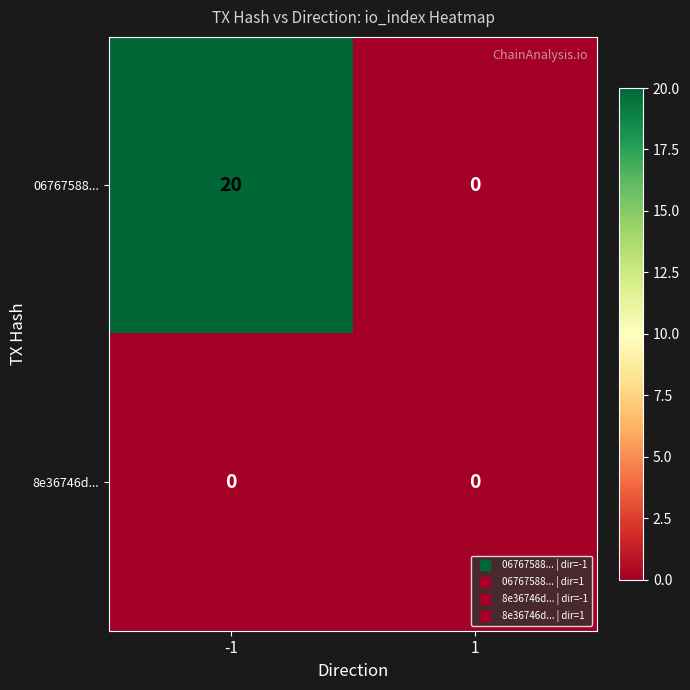

True or false: 06767588... has a value of -7 at 1.

False